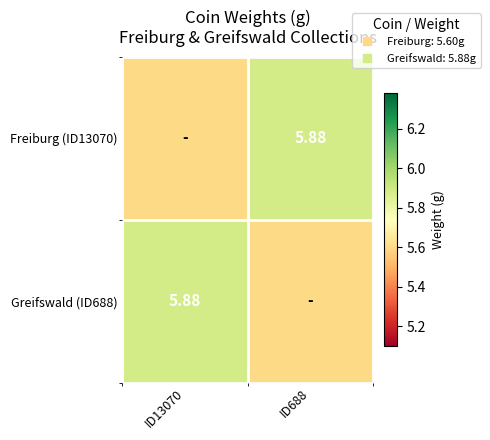

List the labels in order of Freiburg (ID13070) value, smallest first.

ID13070, ID688